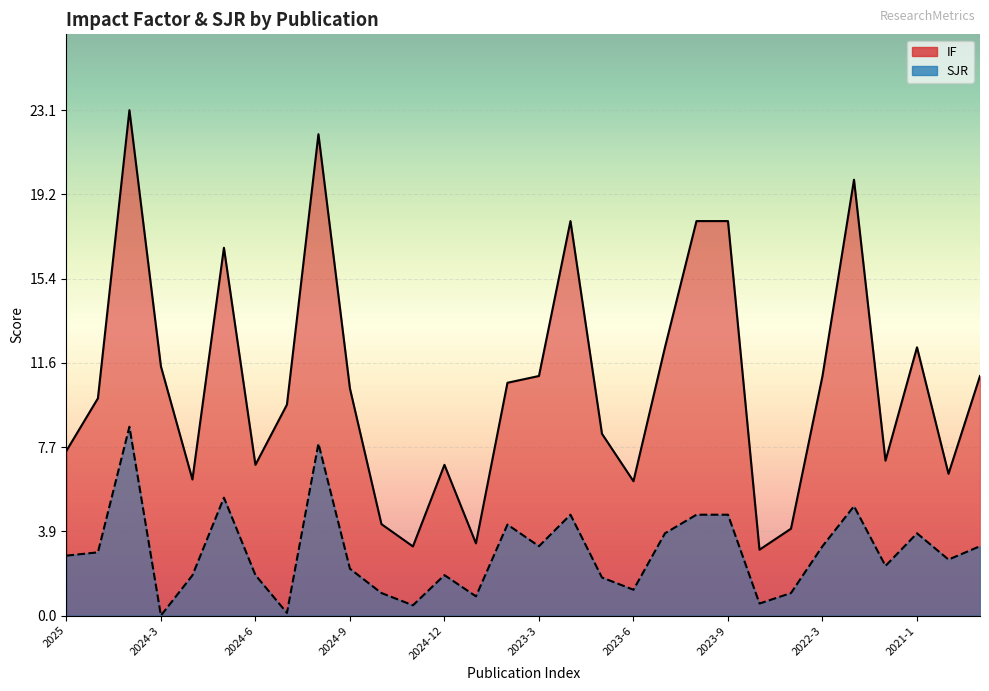

What is the difference between the maximum and second lowest values in the SJR series?

8.5